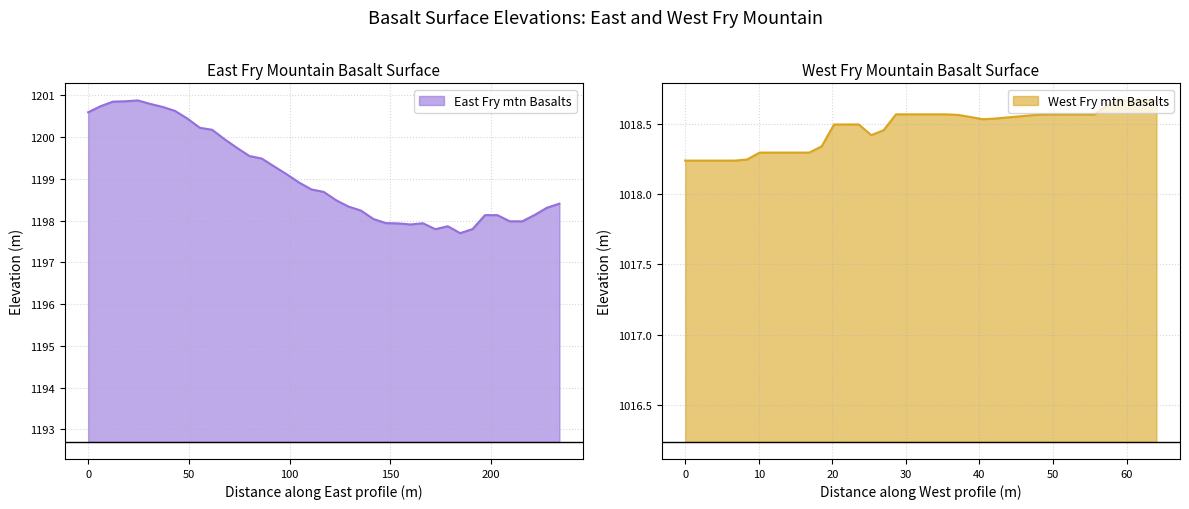

At how many categories does at least one series exceed 1162?

39